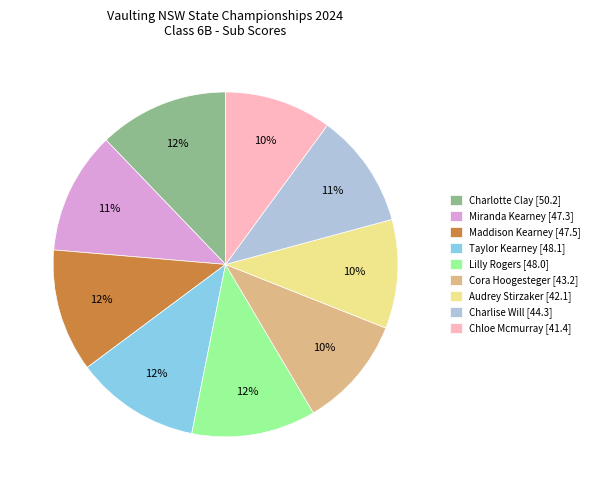

To the nearest percent, what is the difference between the largest and smallest slice percentages?

2%